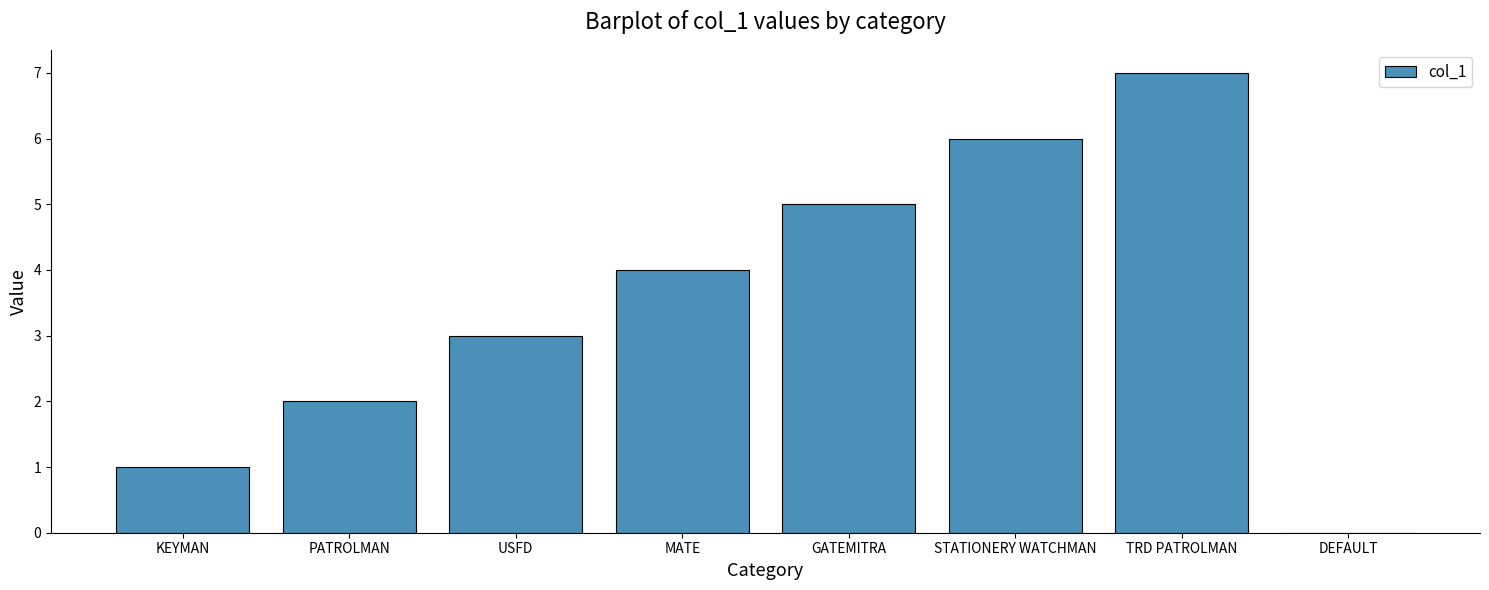

Reading right to left, extract all data points from this chart.

0	7	6	5	4	3	2	1